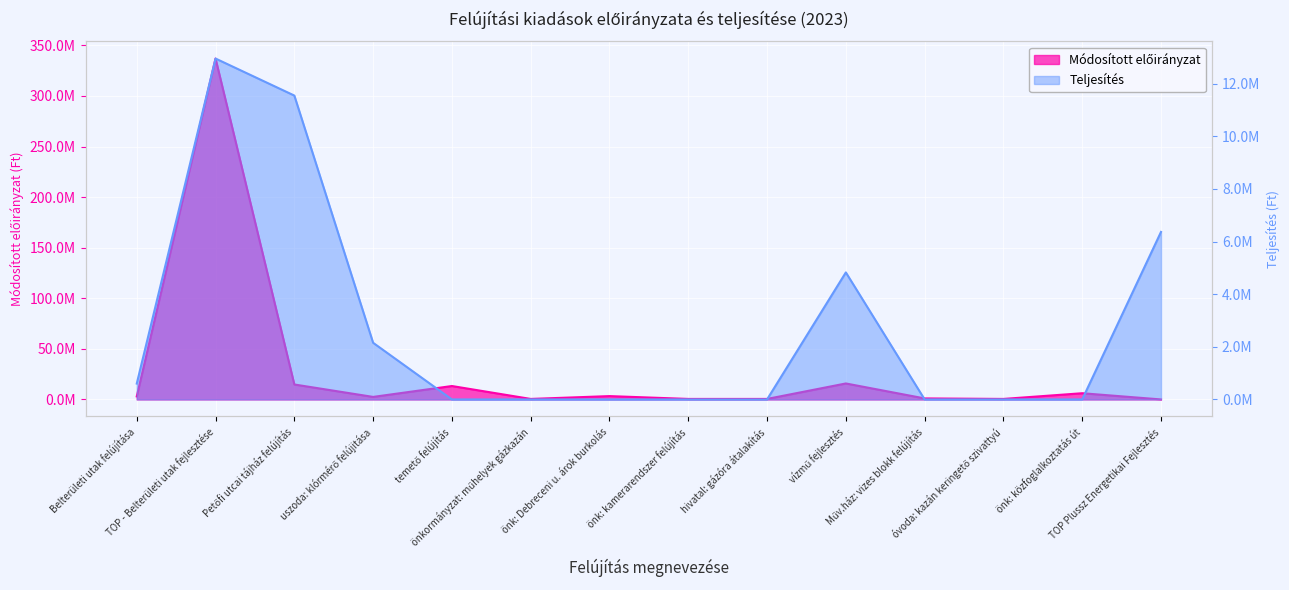

What is the value of the Módosított előirányzat point at the 10th from the left?

15794111